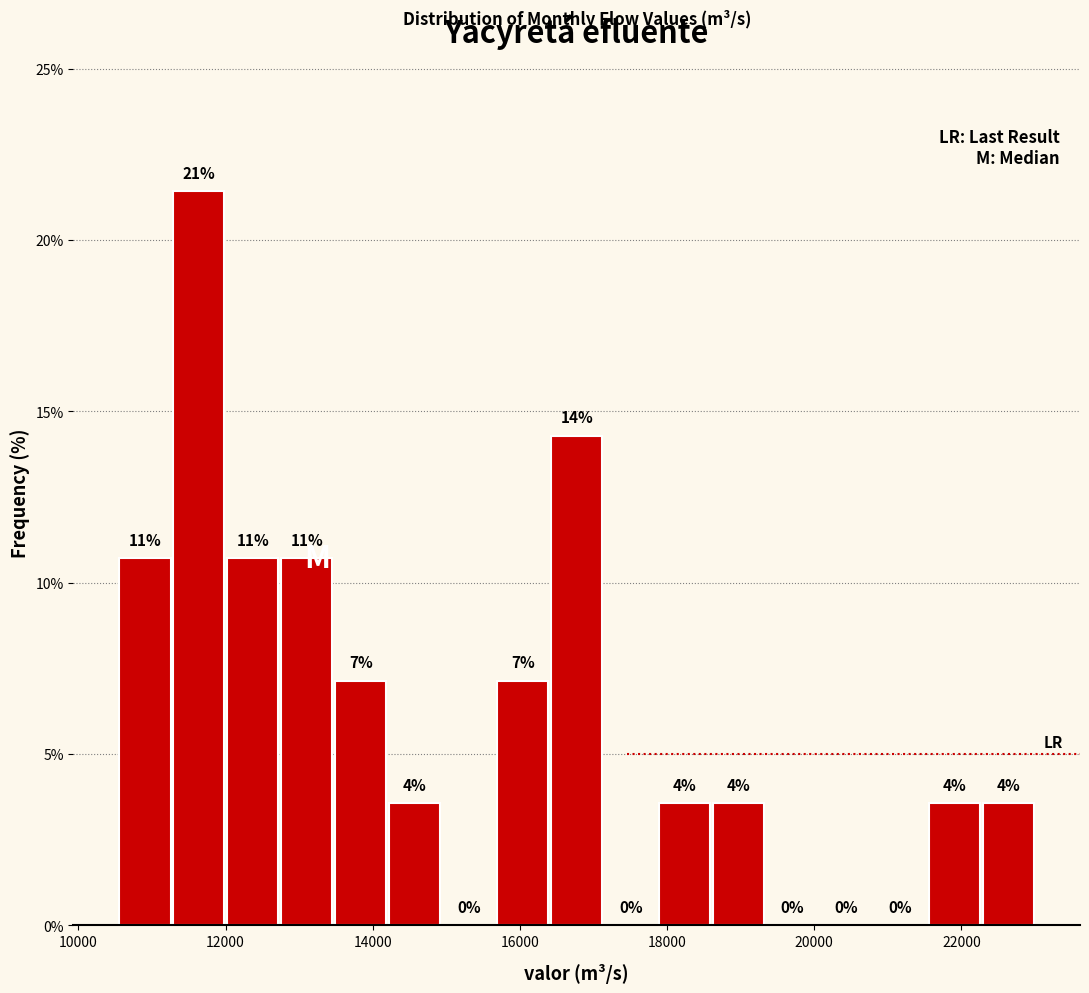

Around what value on the x-axis is the tallest bar? Give the approximate position of its centre, as read against the axis.

11600